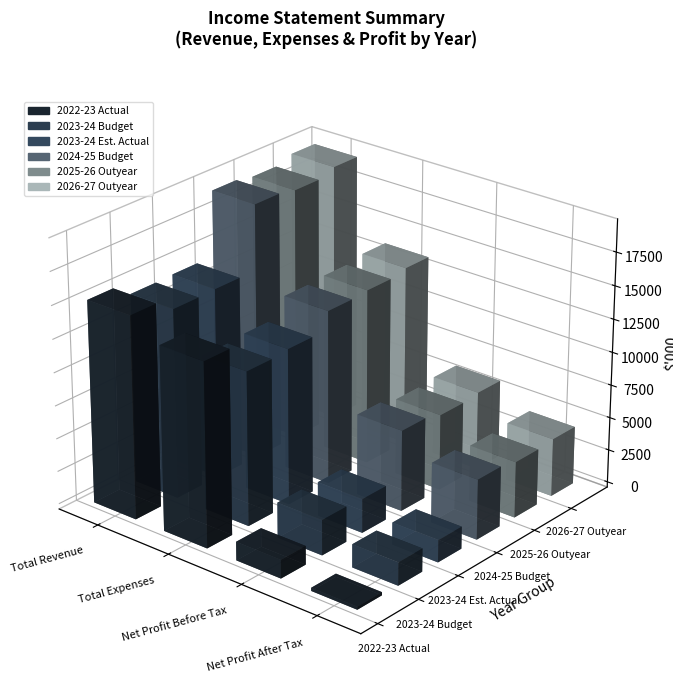

What is the label of the 3rd bar from the right?

Total Expenses